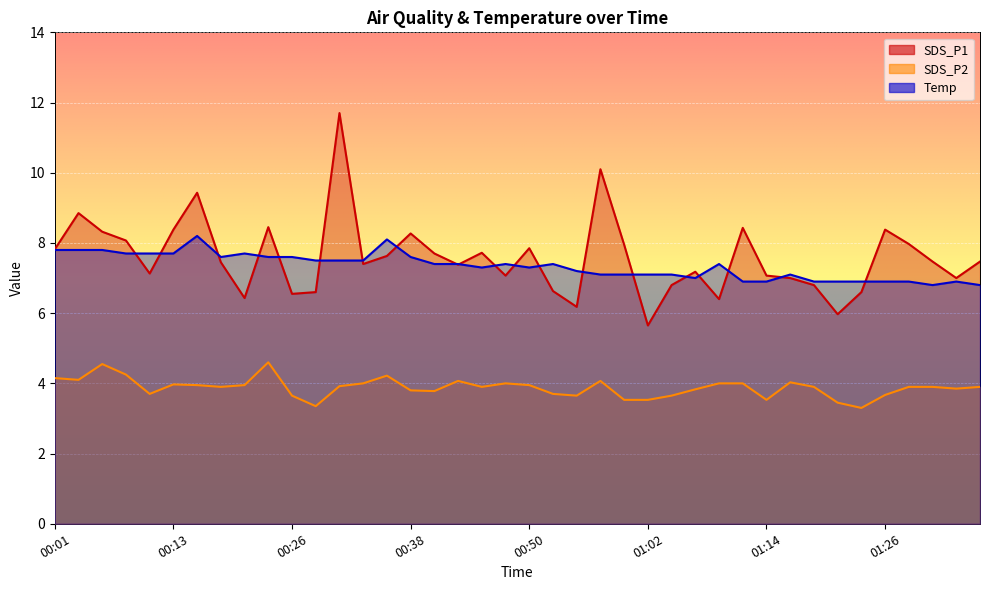

At which category is the sum across all series the highest?

00:30